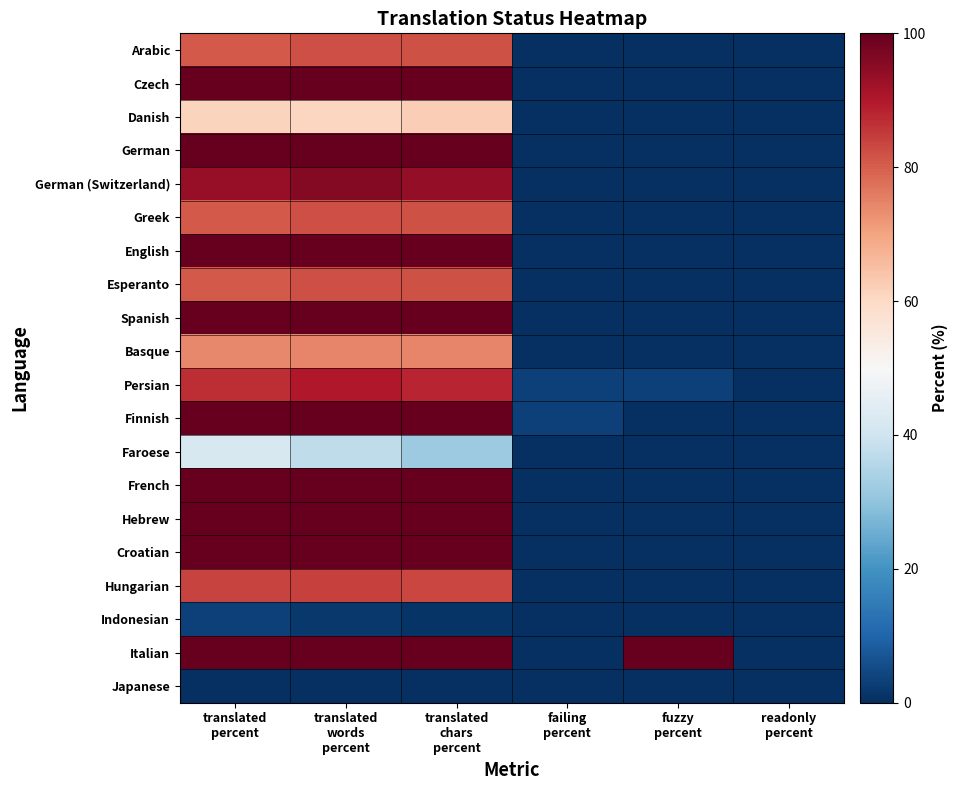

At how many categories does at least one series exceed 89?

4